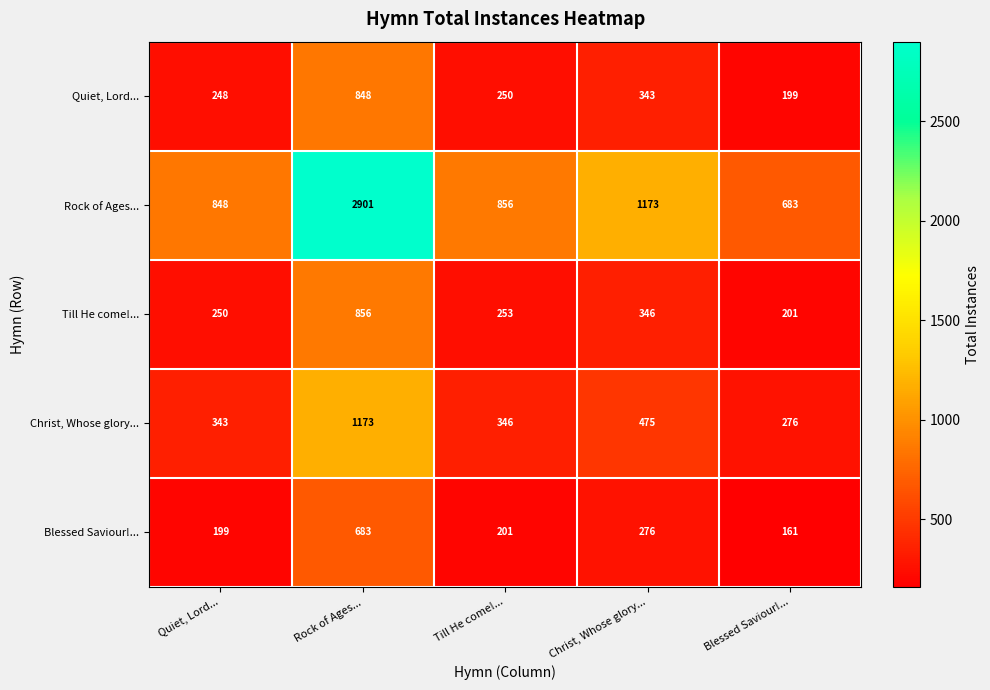

Which series has the largest range (max minus min)?

Rock of Ages...